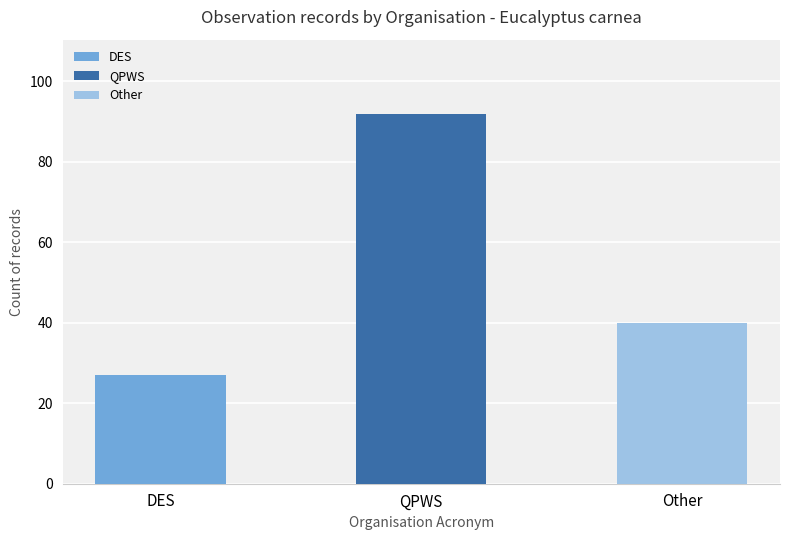

List the labels in order of value, smallest first.

DES, Other, QPWS